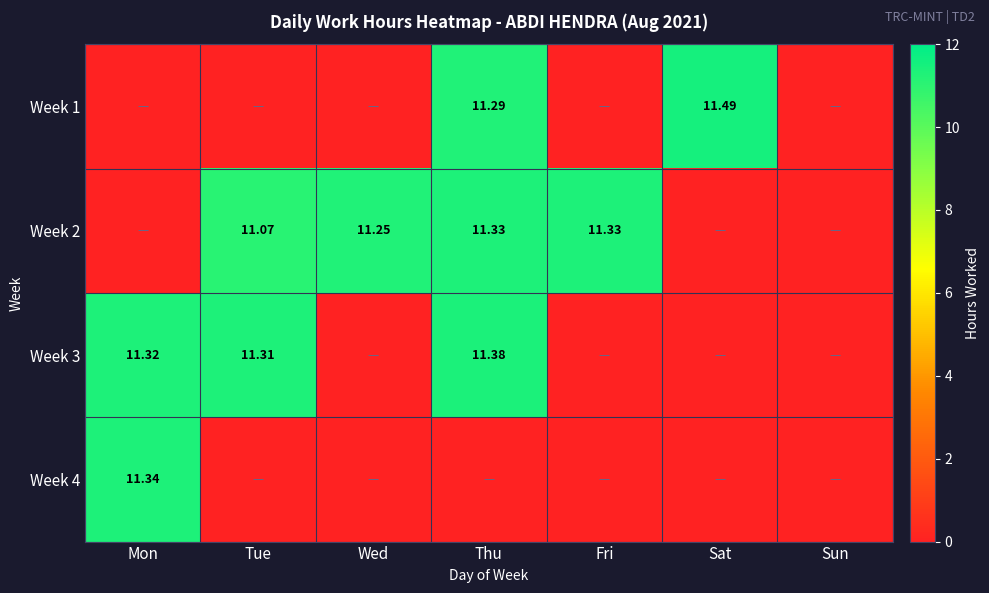

What is the average value of the Week 2 series?

6.4